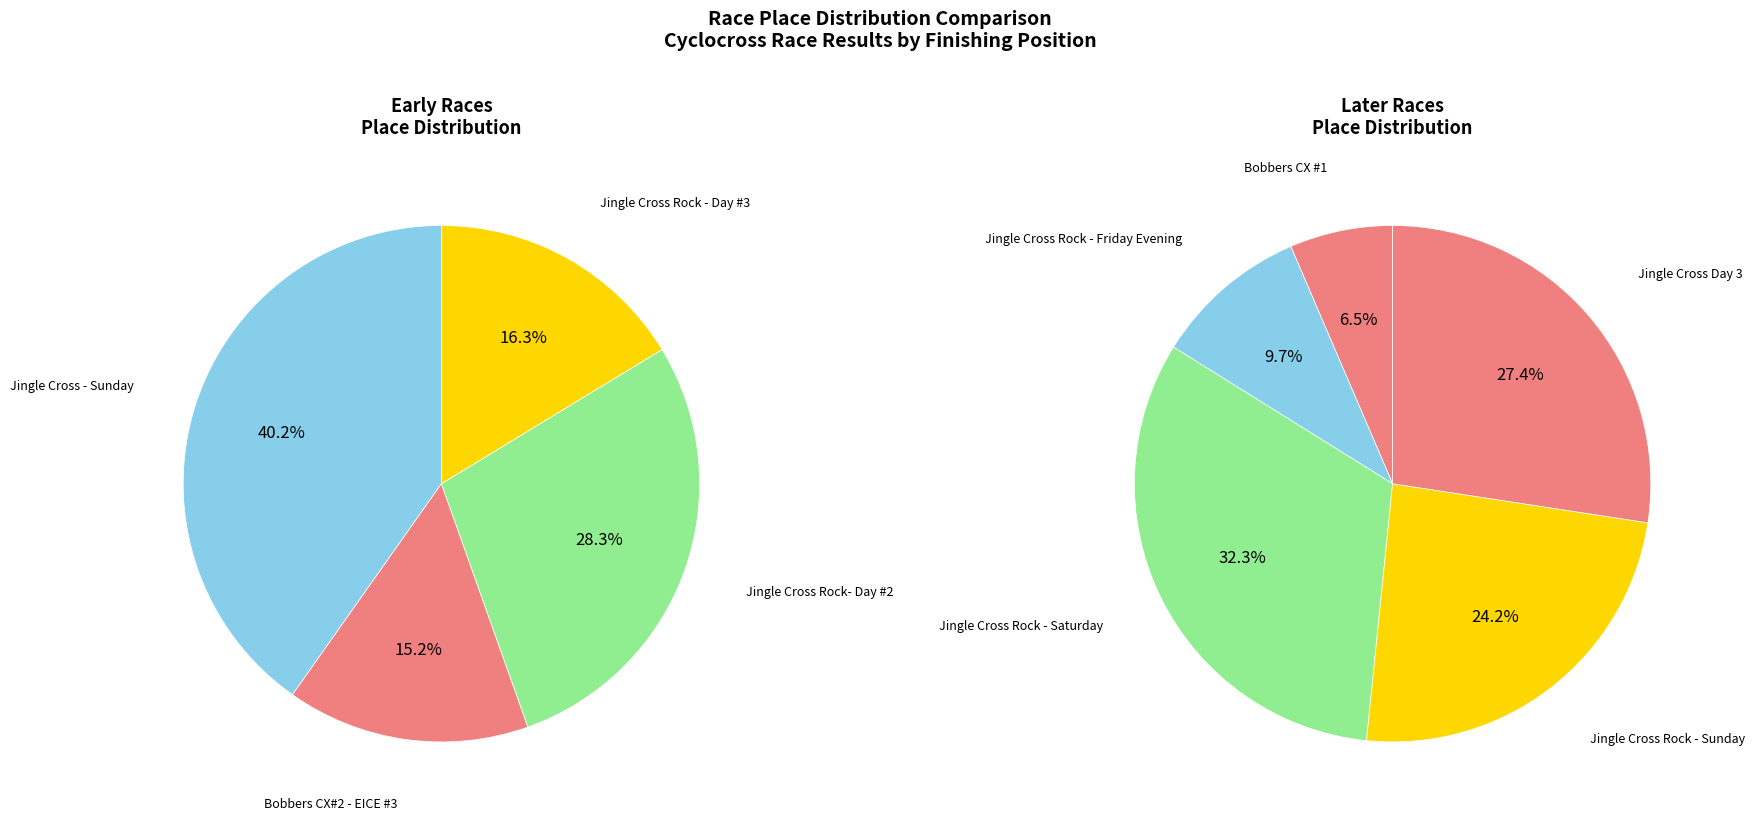

What is the ratio of the value at Jingle Cross Rock - Sunday to the value at Jingle Cross Rock - Saturday?

0.8